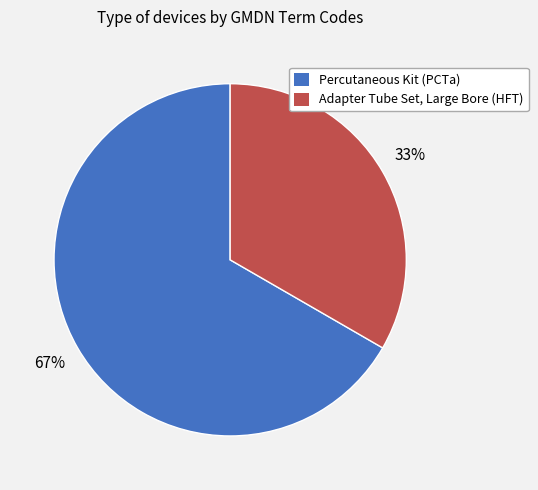

What percentage is the Percutaneous Kit (PCTa) slice, to the nearest percent?

67%